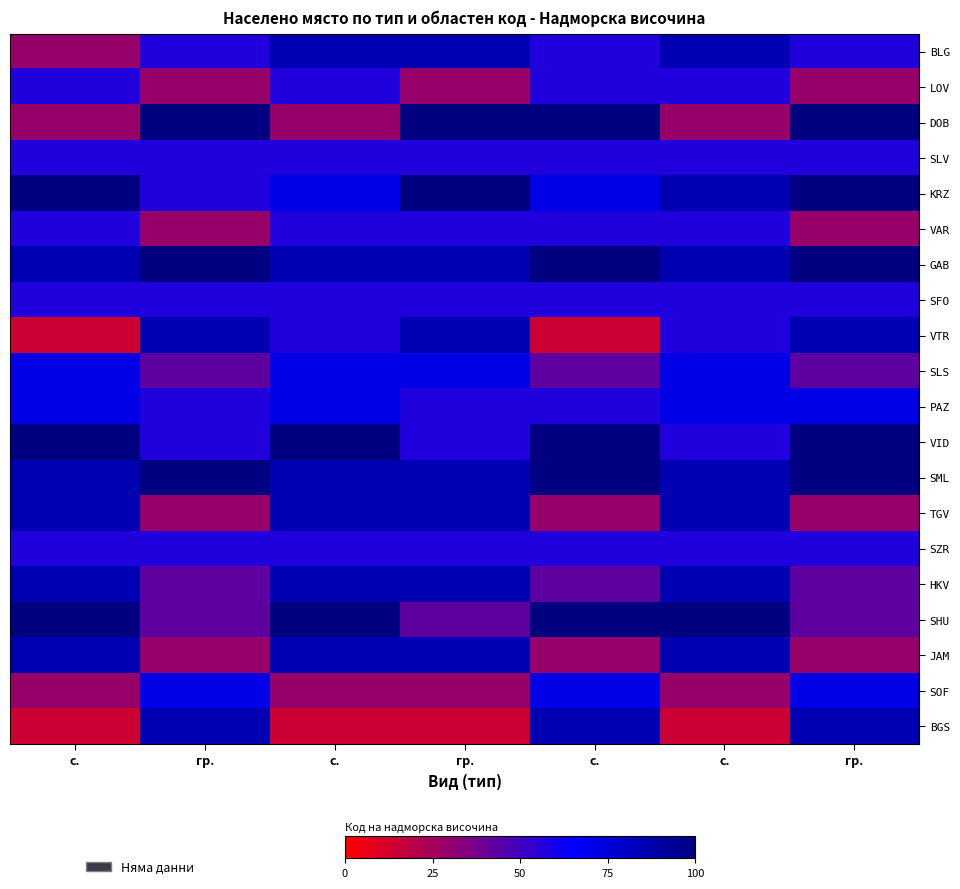

What is the total value across all series at с.?

1271.4